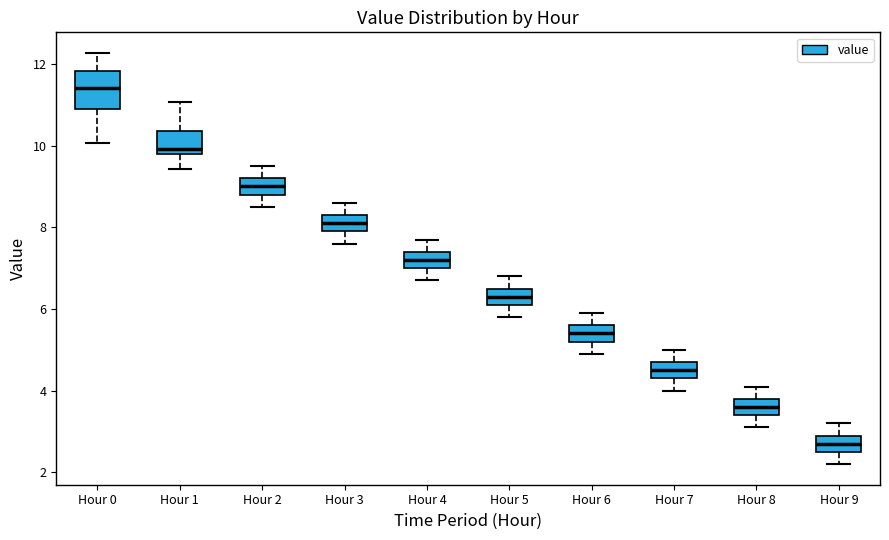

Where is the upper edge of the box for Hour 0 on the y-axis? The values are not printed on the chart, so give them approximately, as read against the axis.

11.8